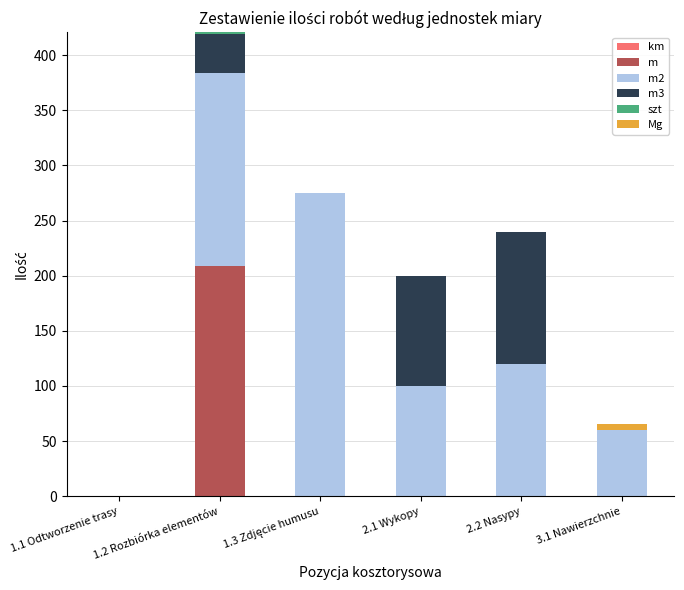

What is the total value across all series at 2.2 Nasypy?

240.0